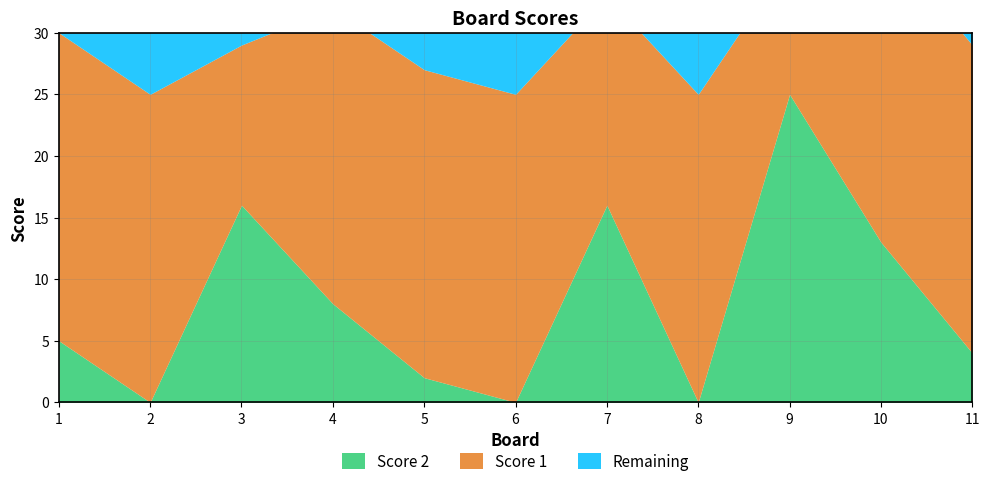

Which series has the largest range (max minus min)?

Score 2